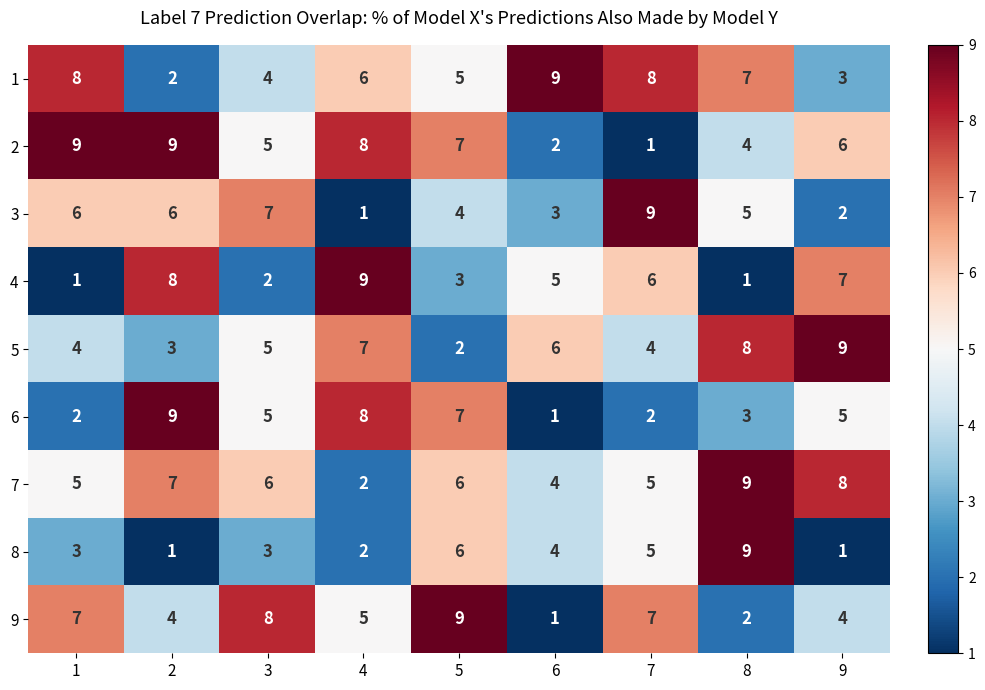

What is the spread (max minus min) of values at 4?

8